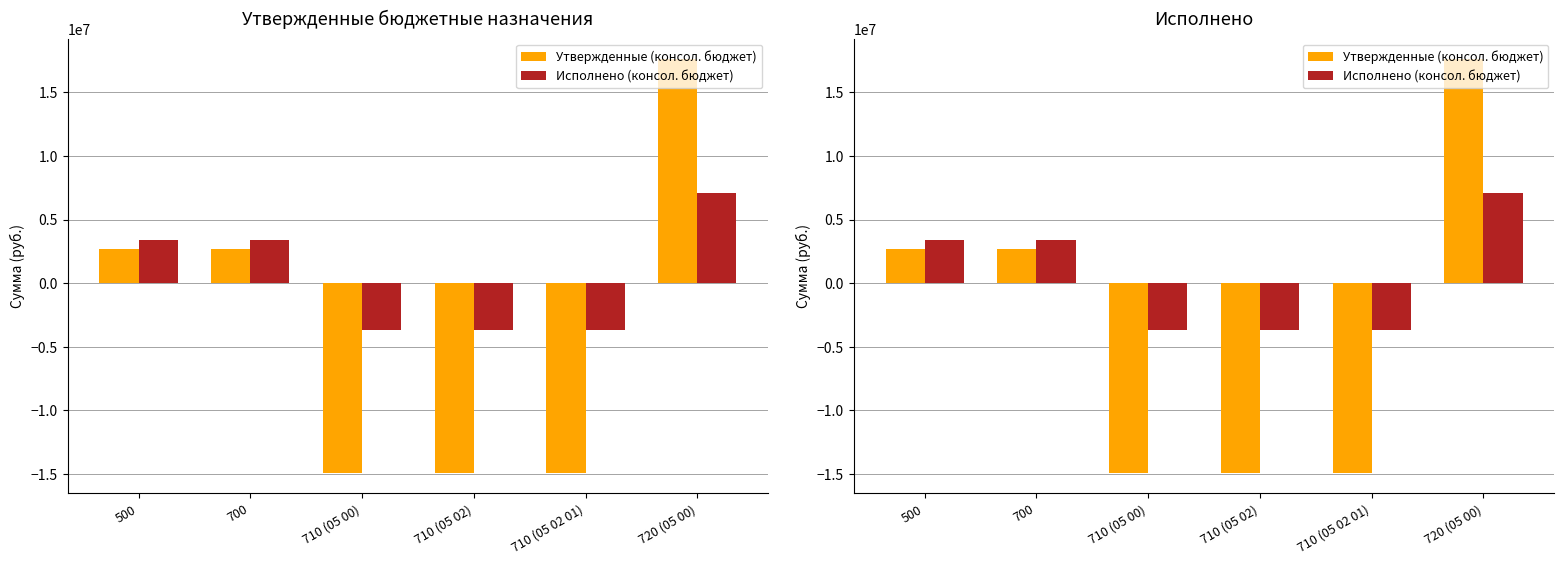

What position from the left is 500?

1